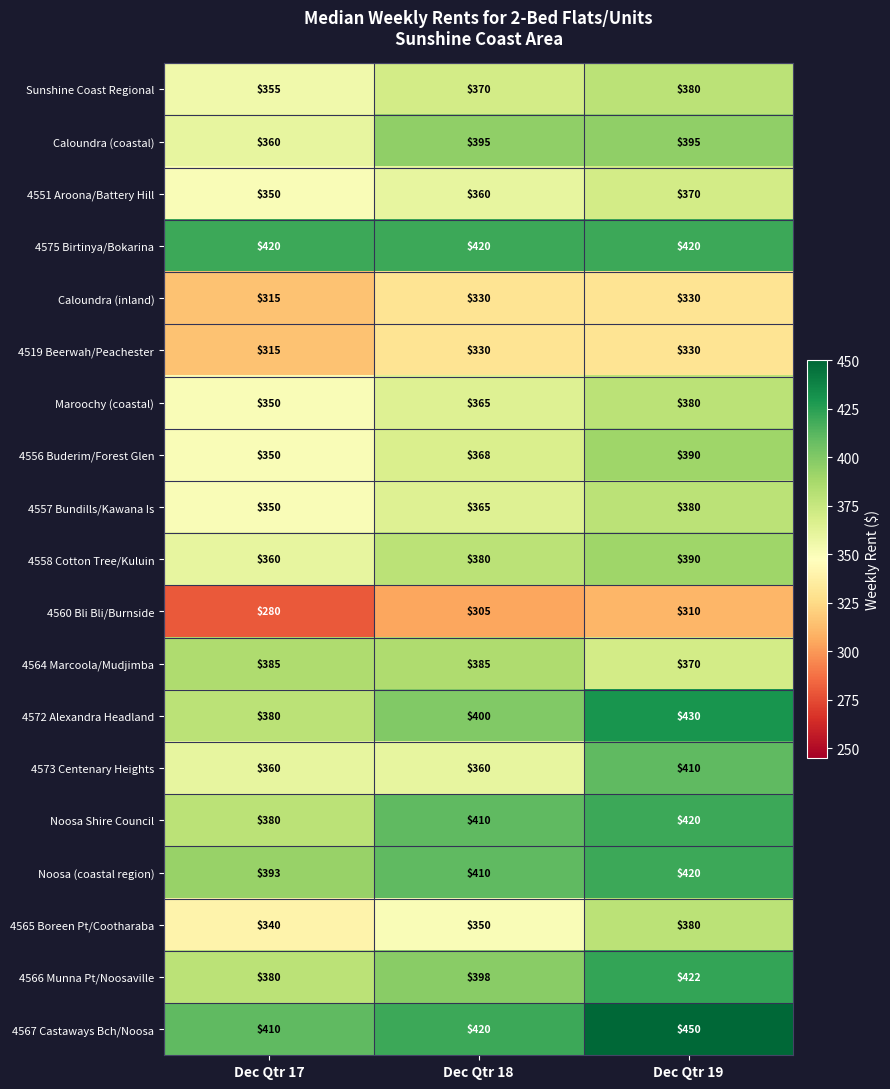

What is the spread (max minus min) of values at Dec Qtr 18?

115